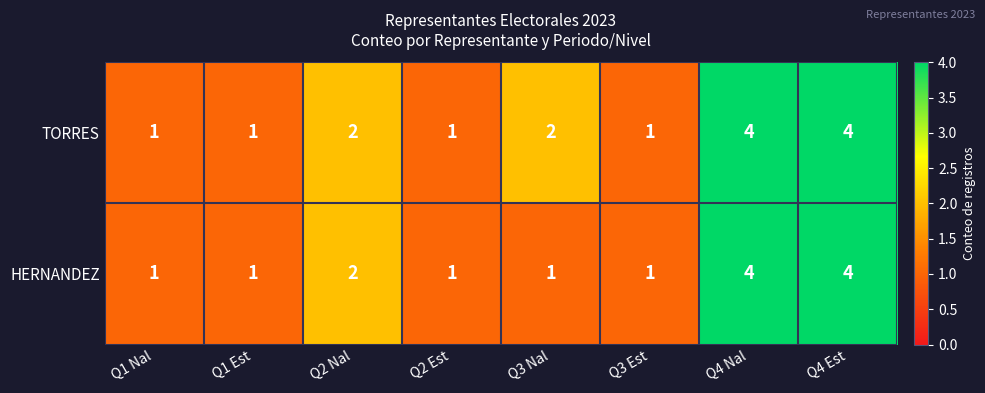

Count the number of data series in this chart.

2